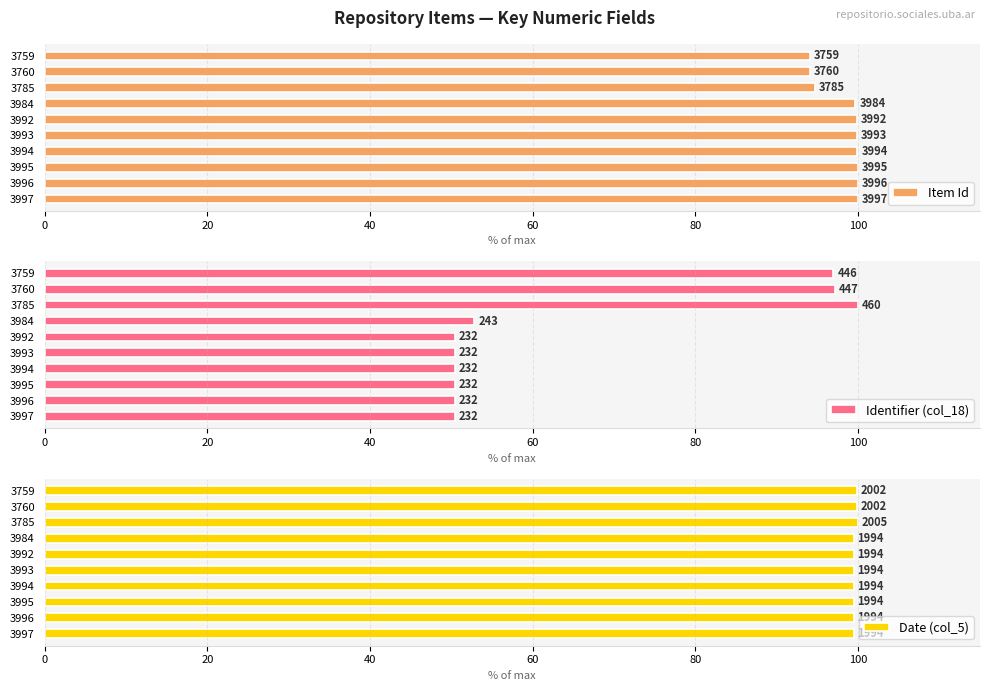

What is the maximum value for Identifier (col_18)?

100.0